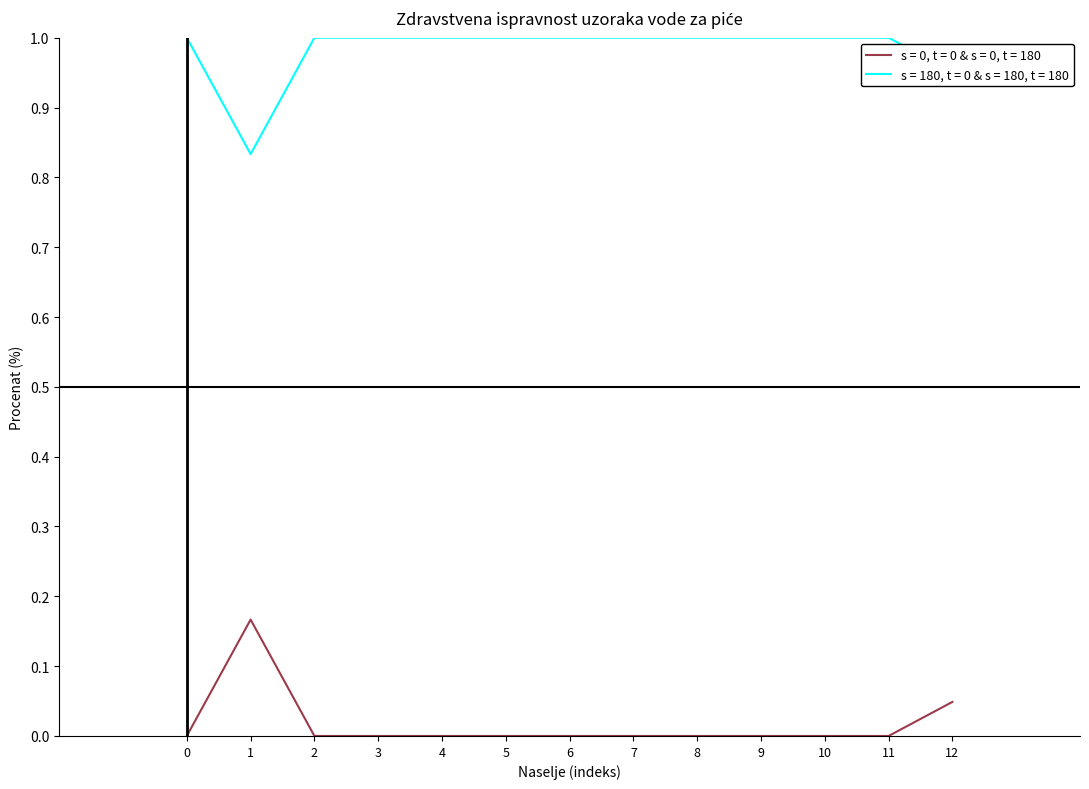

True or false: s = 0, t = 0 & s = 0, t = 180 has a value of 0.0 at 2.

True